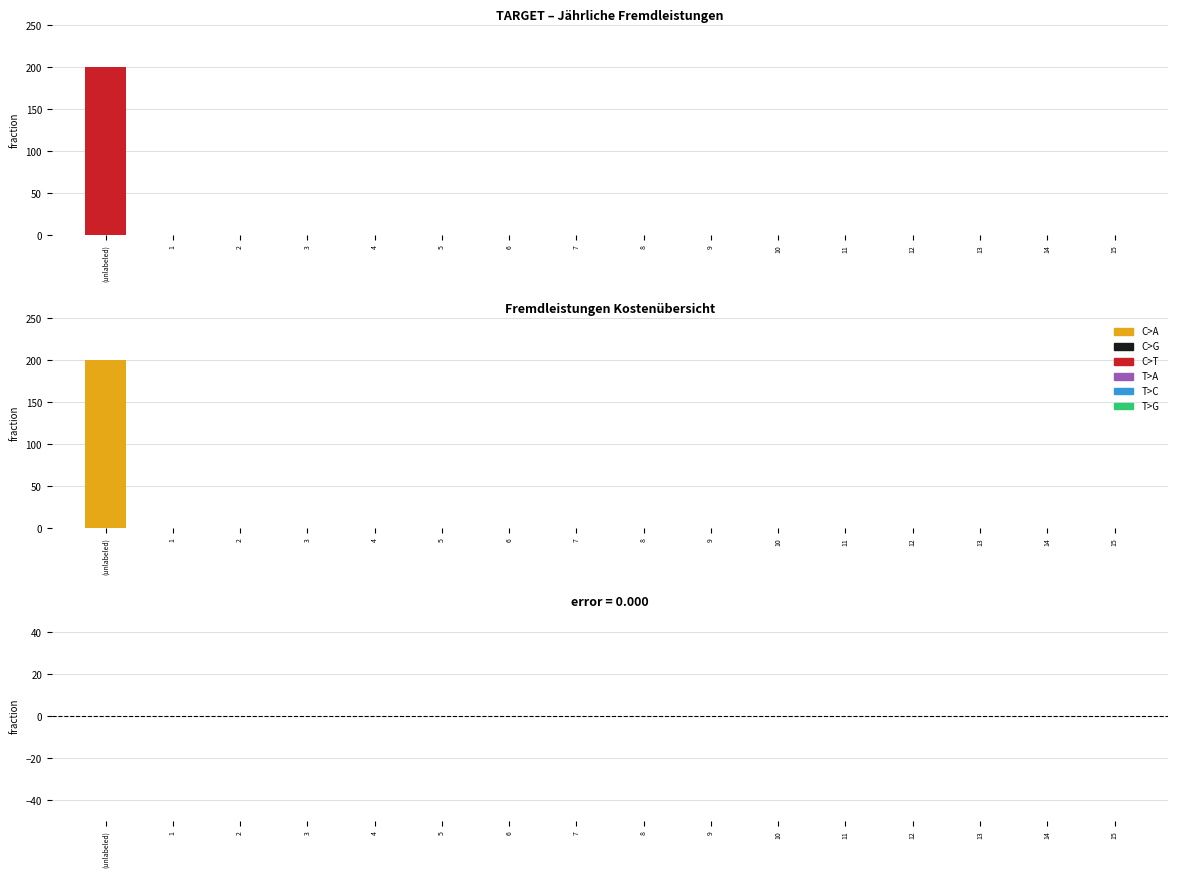

The value of C>A at 11 is 0. True or false?

True